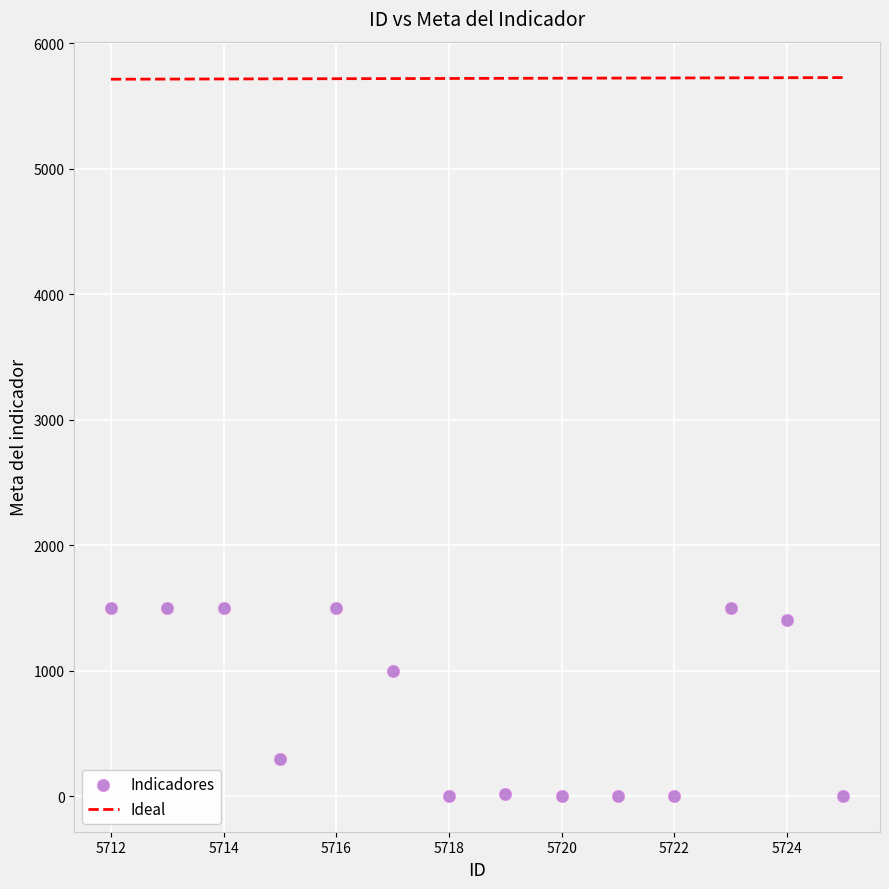

What is the range of Y values (max minus min)?

1497